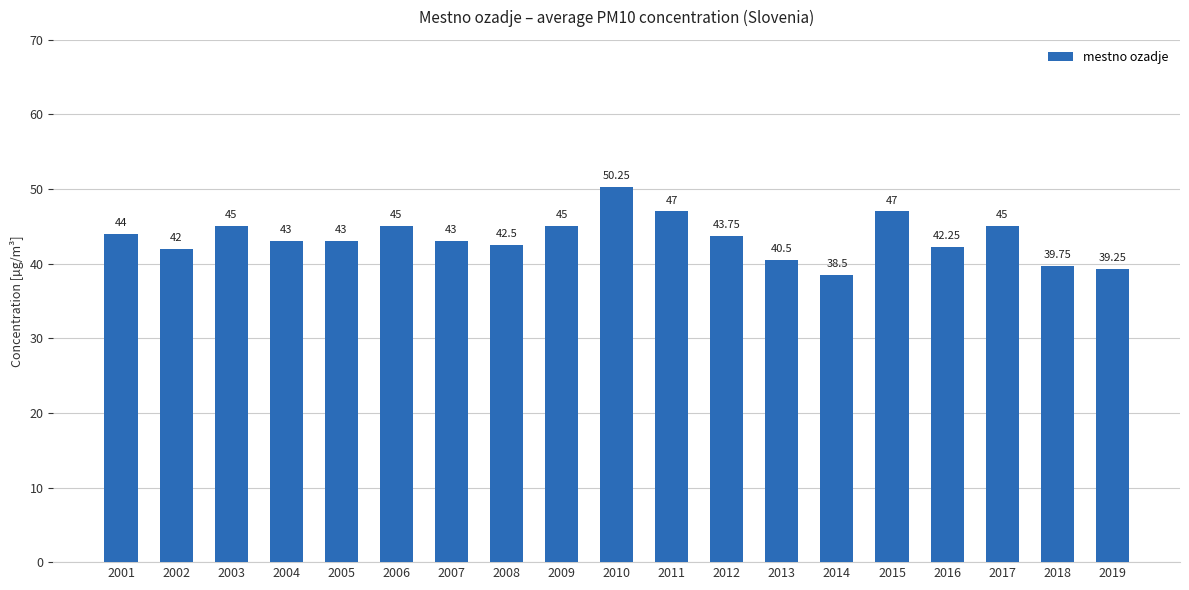

At which label is the value closest to 44?

2001